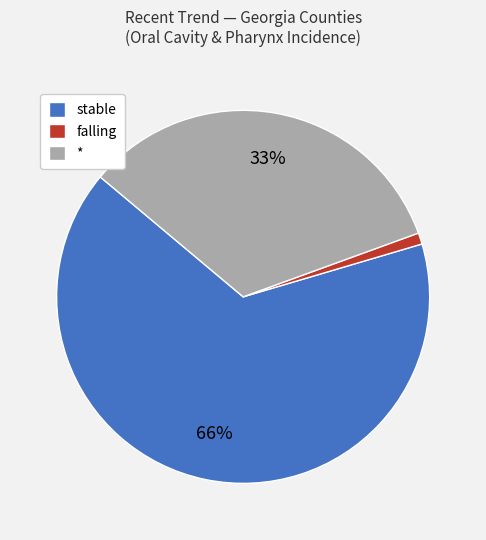

Rank the categories by value from lowest to highest.

falling, *, stable